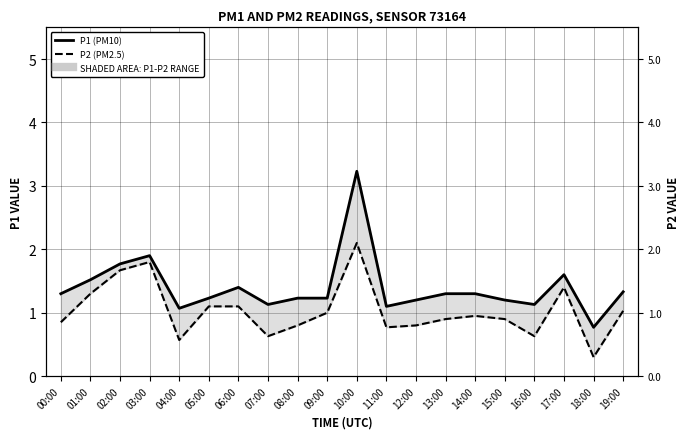

Which label corresponds to the largest value in the chart?

10:00